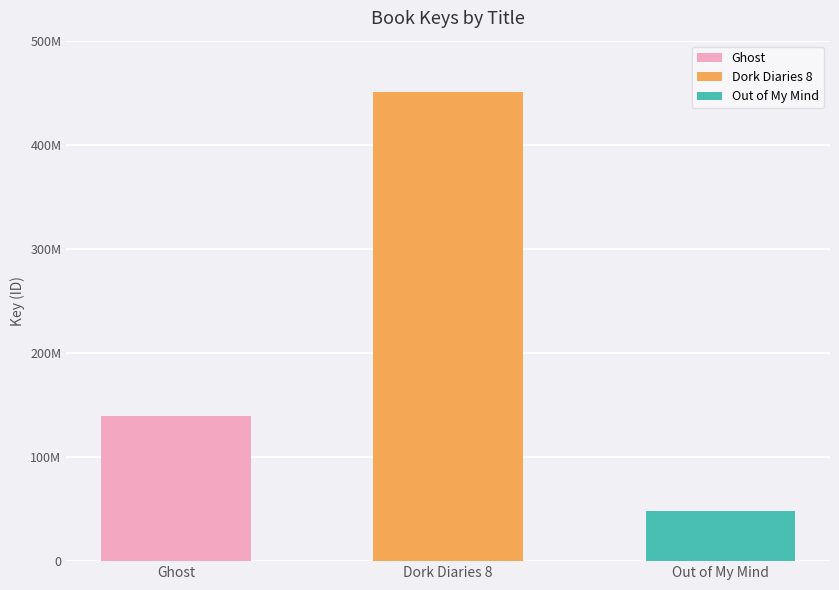

How many bars are there in total?

3